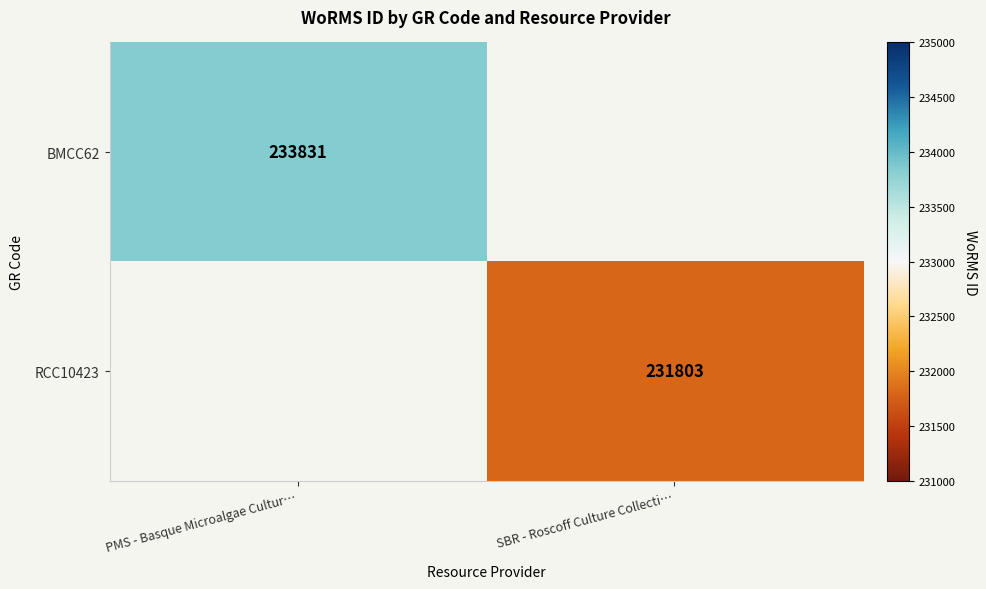

The RCC10423 series shows 365468 at SBR - Roscoff Culture Collecti…. True or false?

False